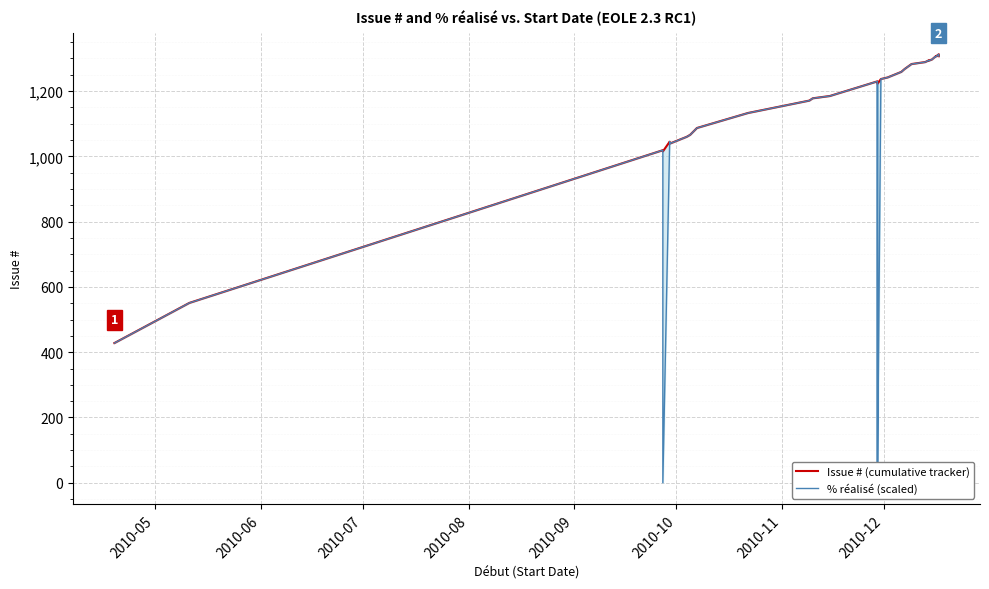

The value of Issue # (cumulative tracker) at 25 is 581. True or false?

False